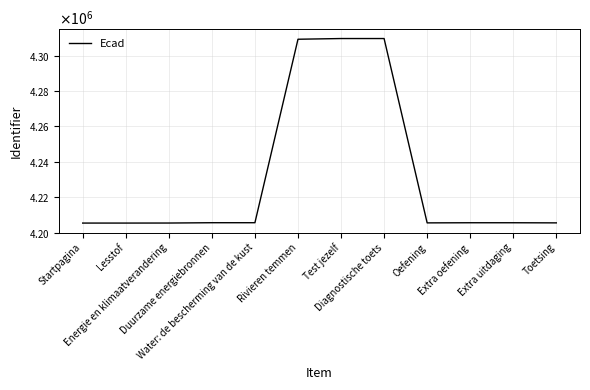

Does the chart display data point markers on the line(s)?

No